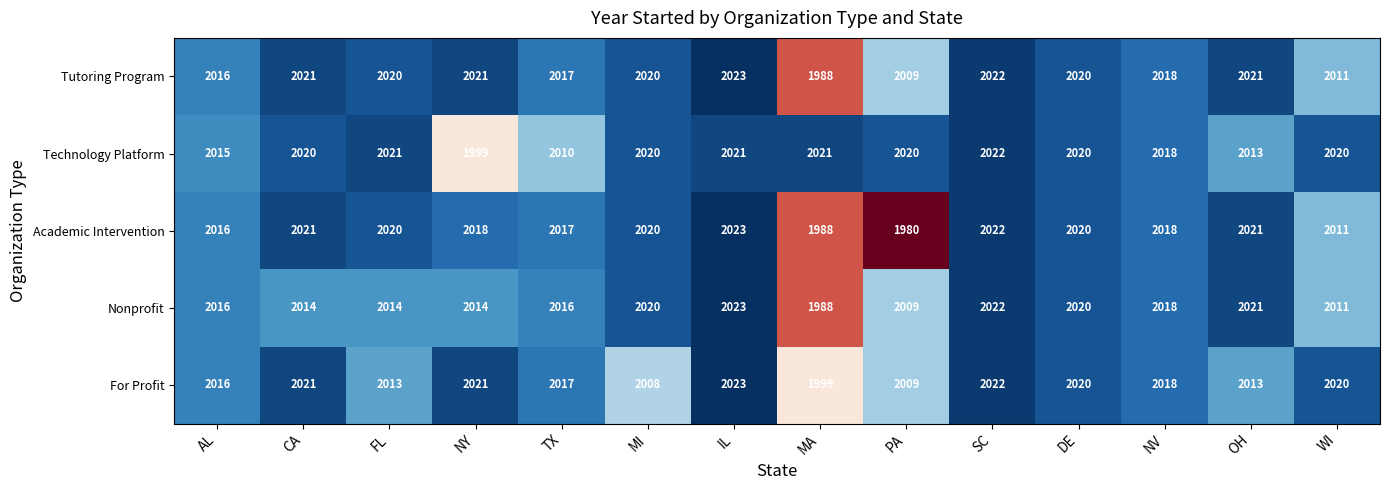

True or false: Tutoring Program has a value of 2016 at AL.

True